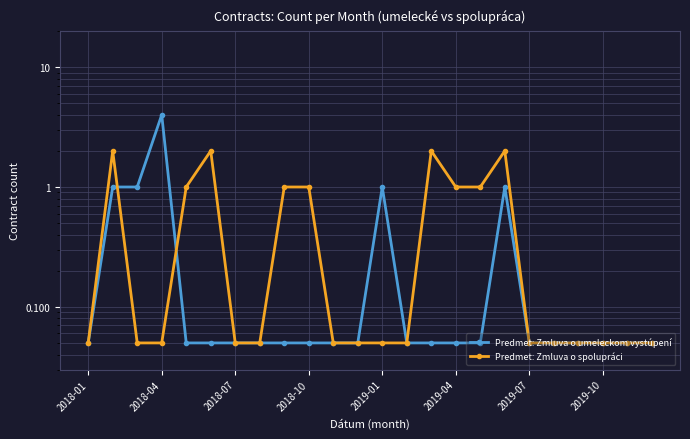

True or false: Predmet: Zmluva o umeleckom vystúpení and Predmet: Zmluva o spolupráci cross at least once.

True